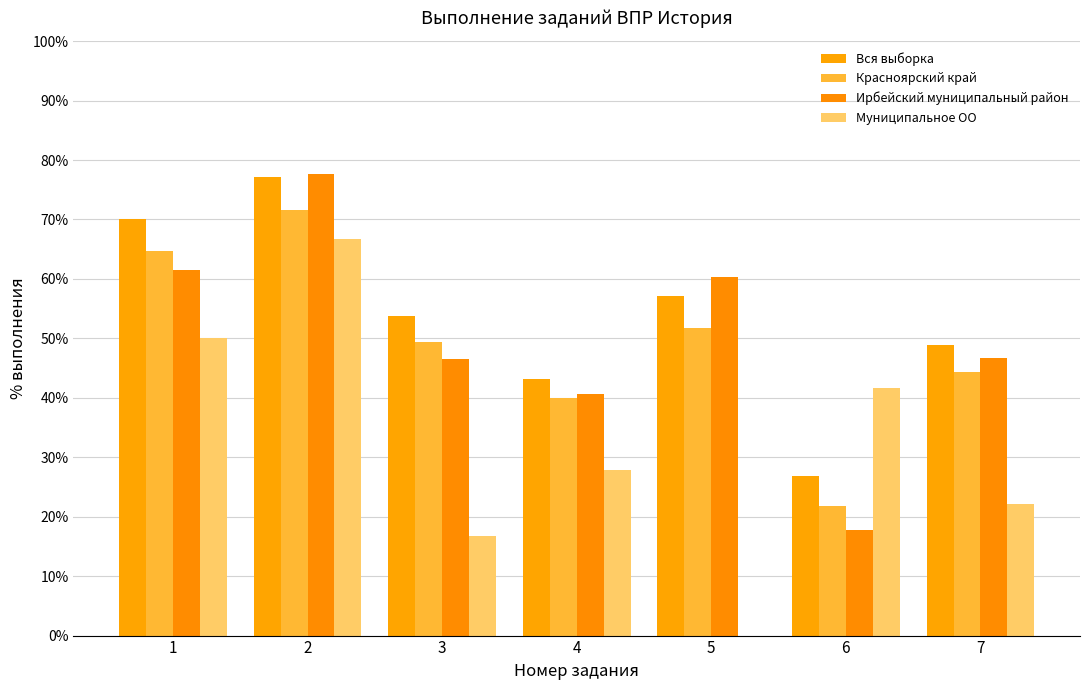

What is the value of the Ирбейский муниципальный район bar at the 1st from the left?

61.5